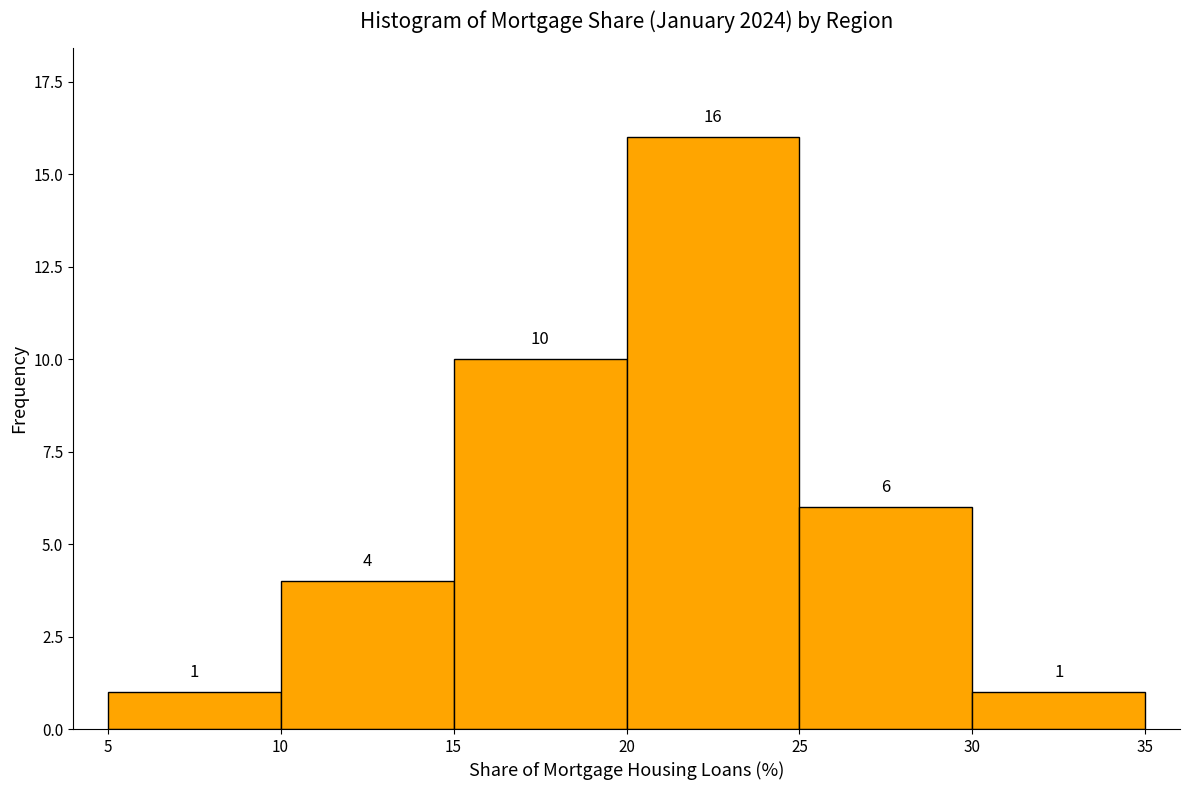

How tall is the bar that spans 20 to 25 on the x-axis?

16